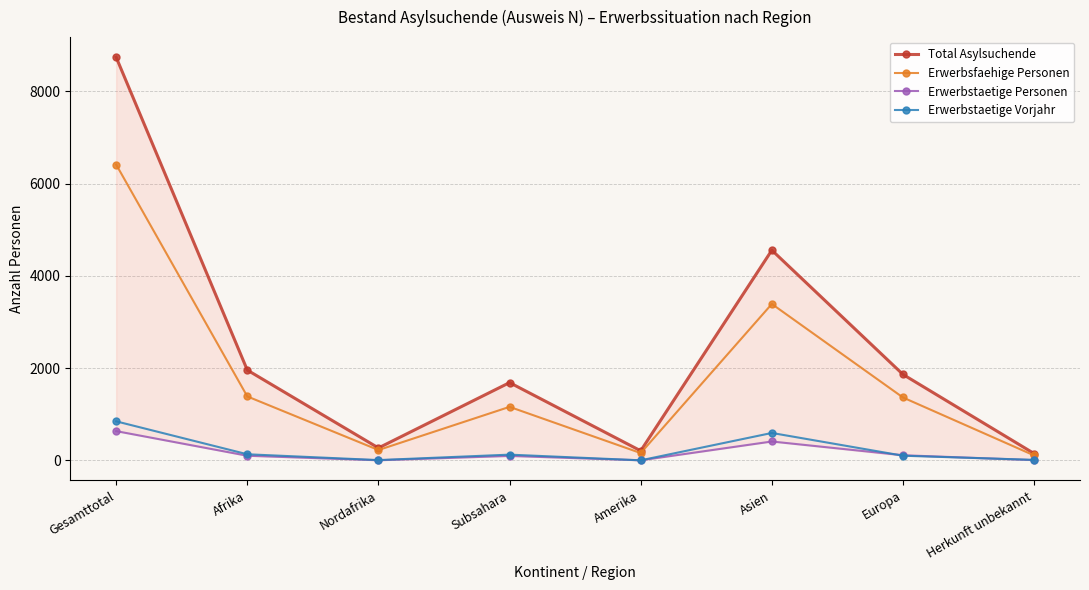

In Erwerbstaetige Vorjahr, how many points are higher than both neighbors (excluding endpoints)?

2